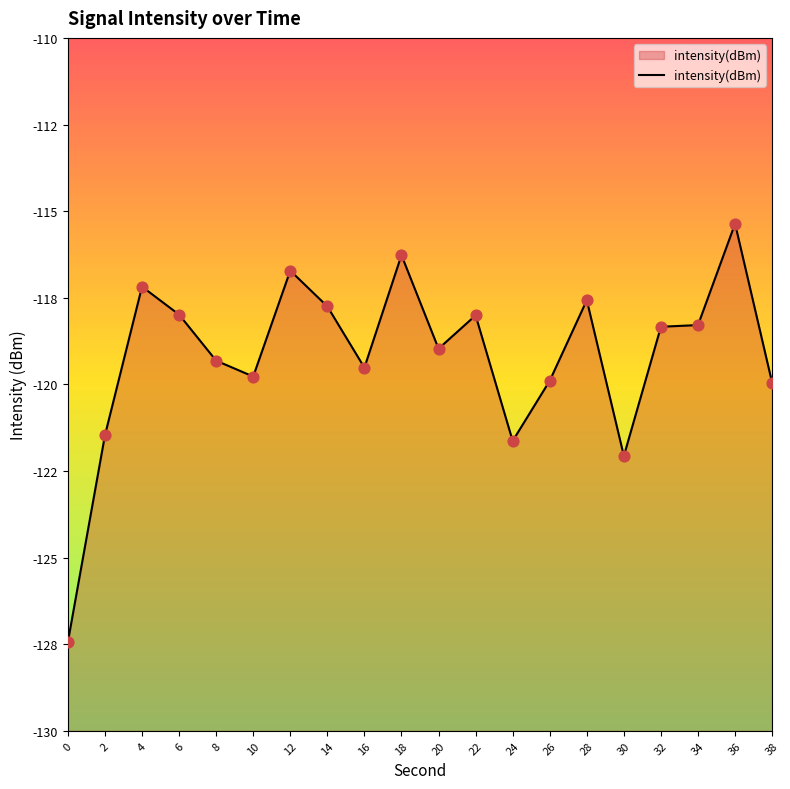

What is the change in value from 22 to 30?

-4.1